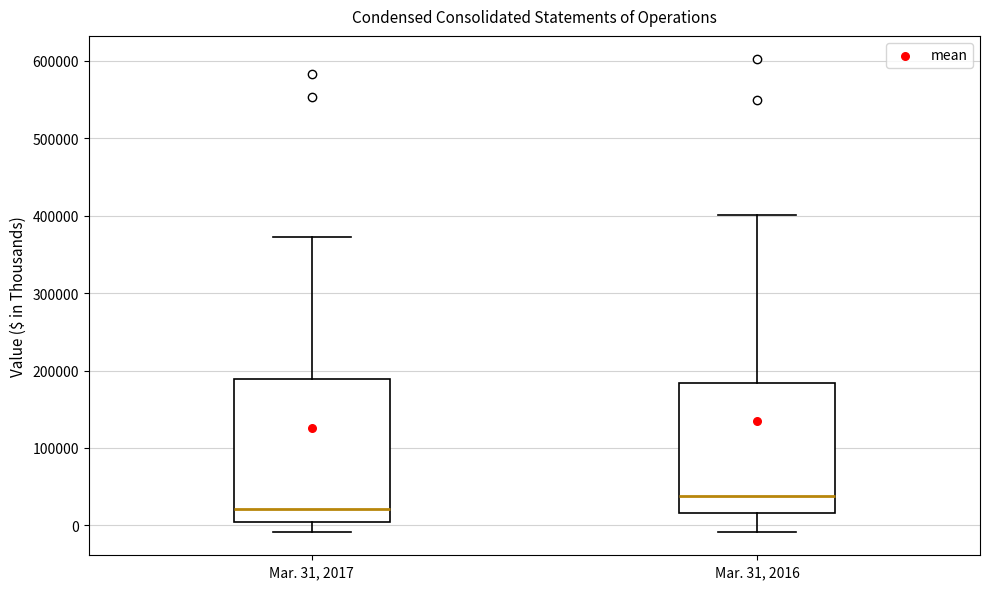

Where is the upper edge of the box for Mar. 31, 2016 on the y-axis? The values are not printed on the chart, so give them approximately, as read against the axis.

180000